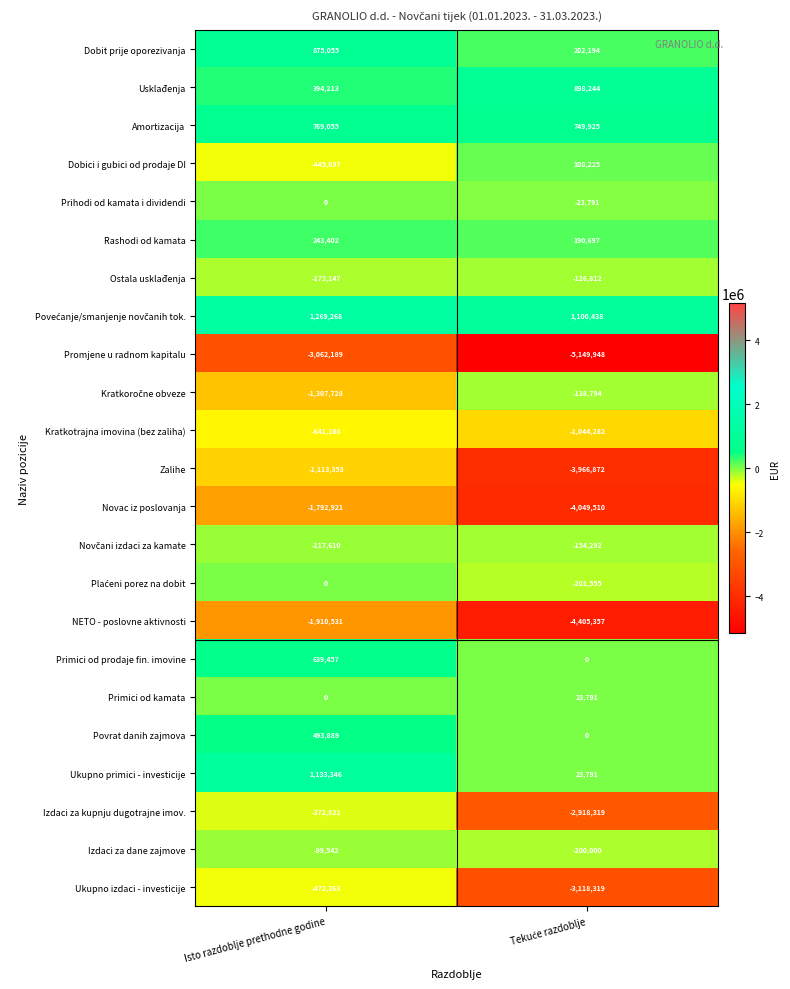

Which series has the widest spread of values?

Zalihe